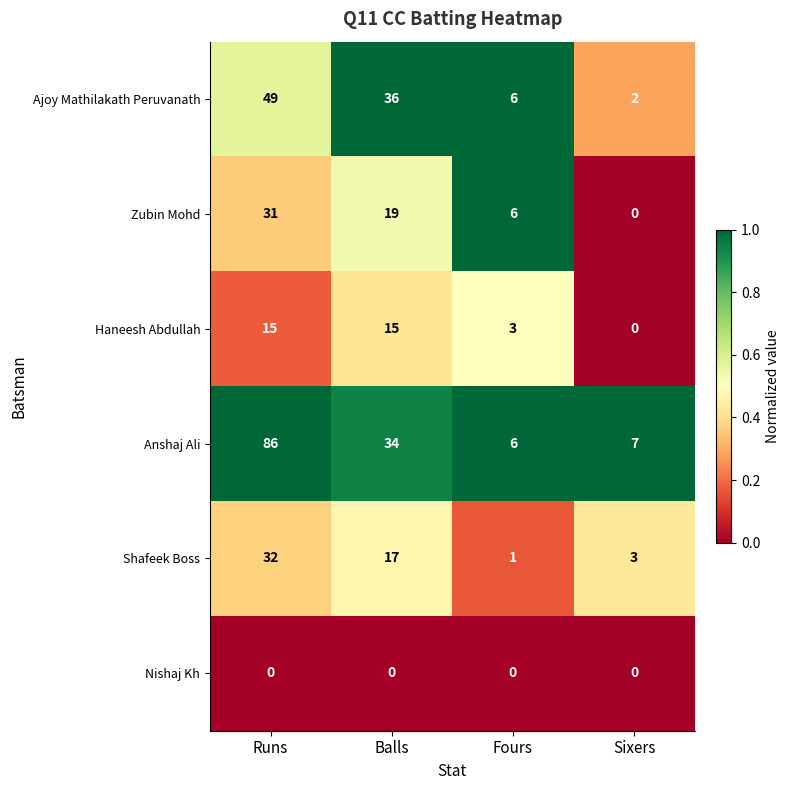

Rank the series by their maximum value, from lowest to highest.

Nishaj Kh, Haneesh Abdullah, Zubin Mohd, Shafeek Boss, Ajoy Mathilakath Peruvanath, Anshaj Ali